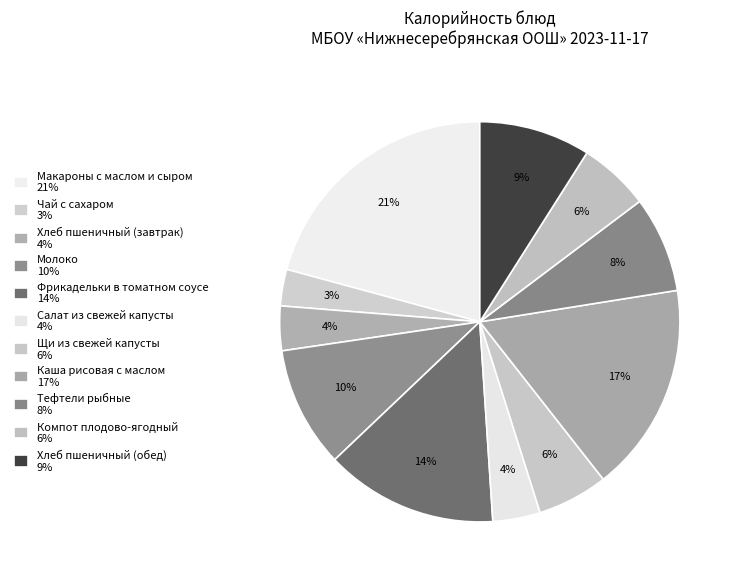

What percentage is NOT represented by Компот плодово-ягодный?

94.3%